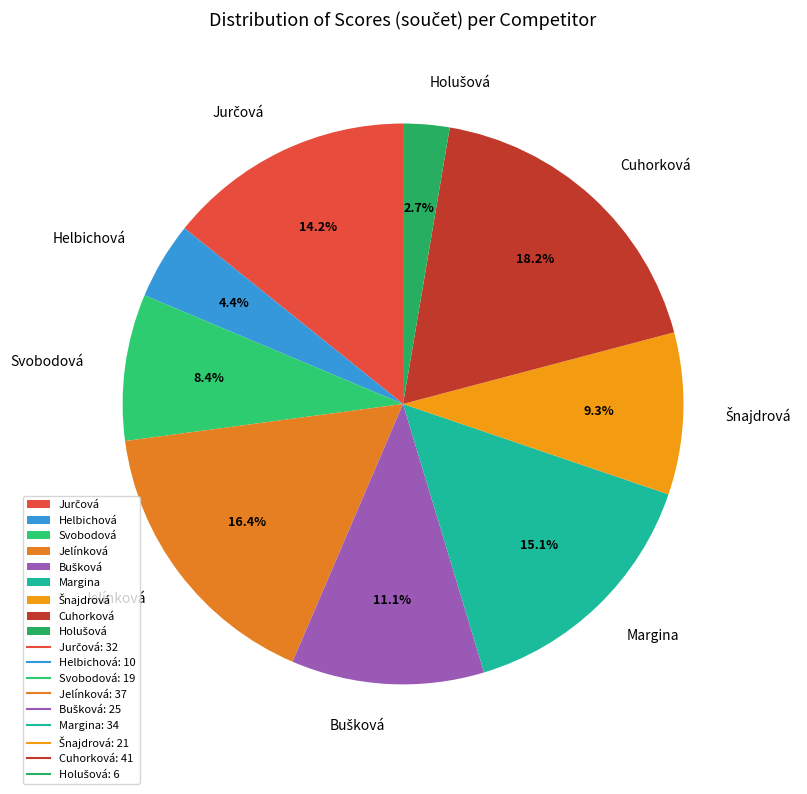

What is the ratio of the value at Jelínková to the value at Helbichová?

3.7